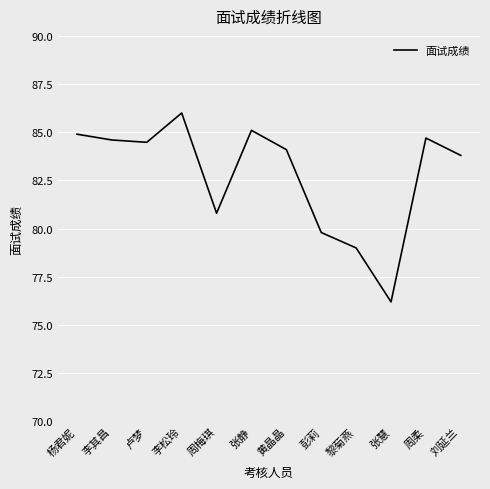

Between 黎菊燕 and 李其昌, which is larger?

李其昌